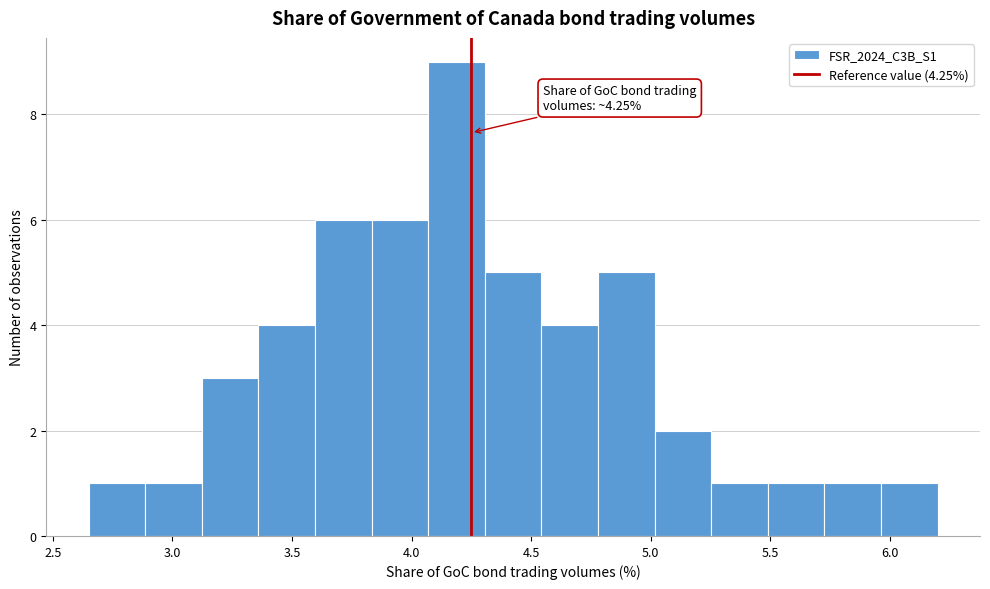

Which range on the x-axis has the tallest bar?

4.05 to 4.30